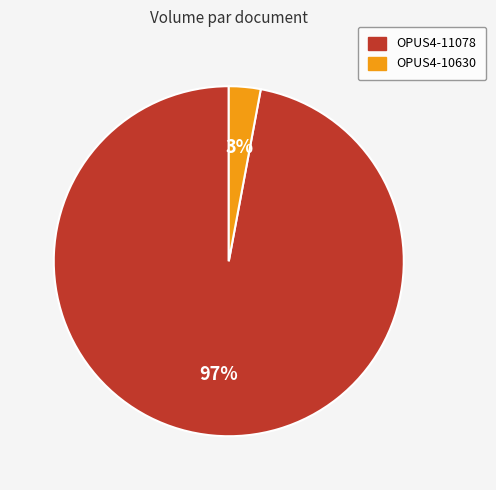

Which slice represents more than half of the pie?

OPUS4-11078